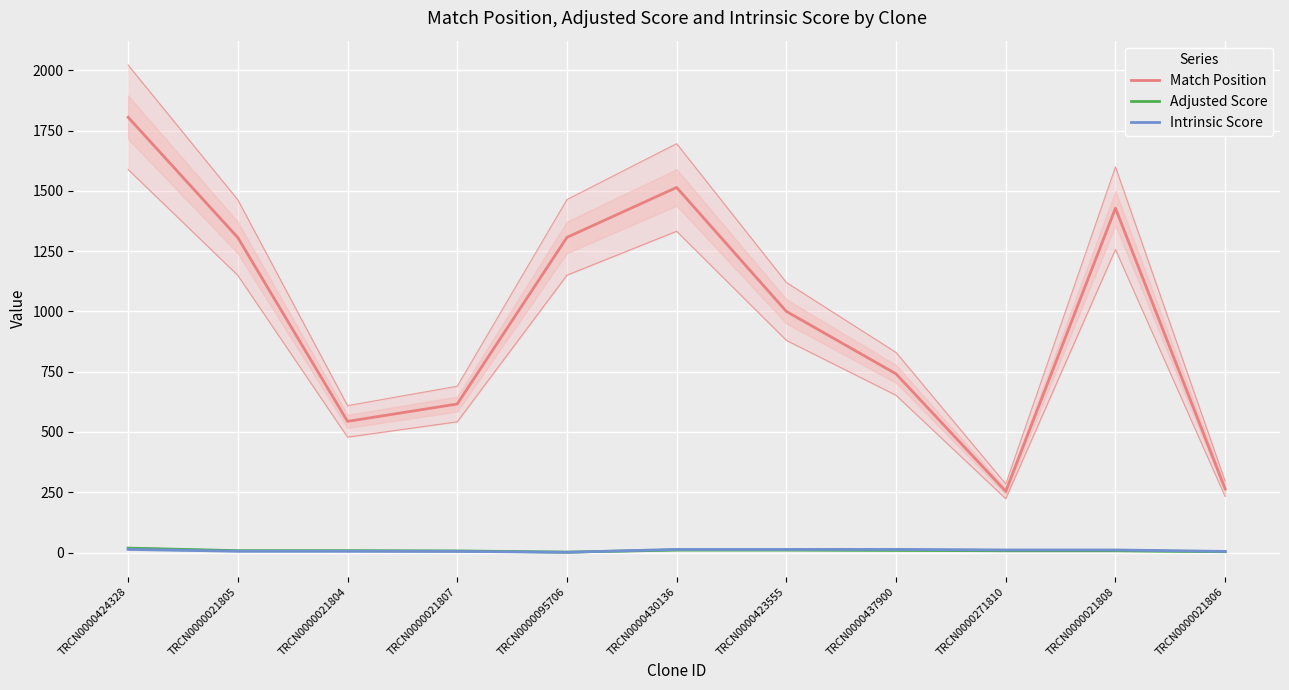

What is the difference between the maximum and second lowest values in the Intrinsic Score series?

8.2